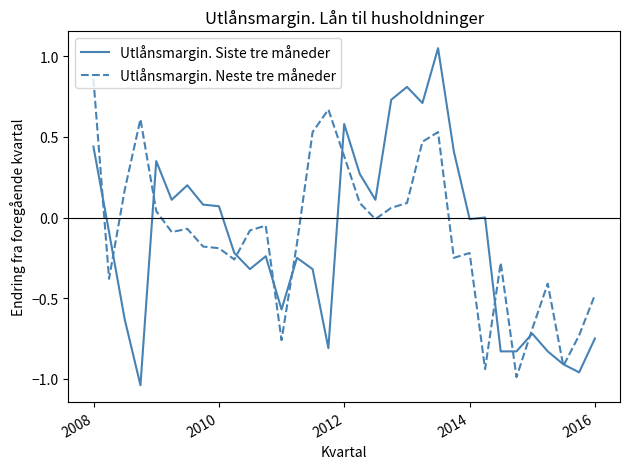

Which series has the largest range (max minus min)?

Utlånsmargin. Siste tre måneder